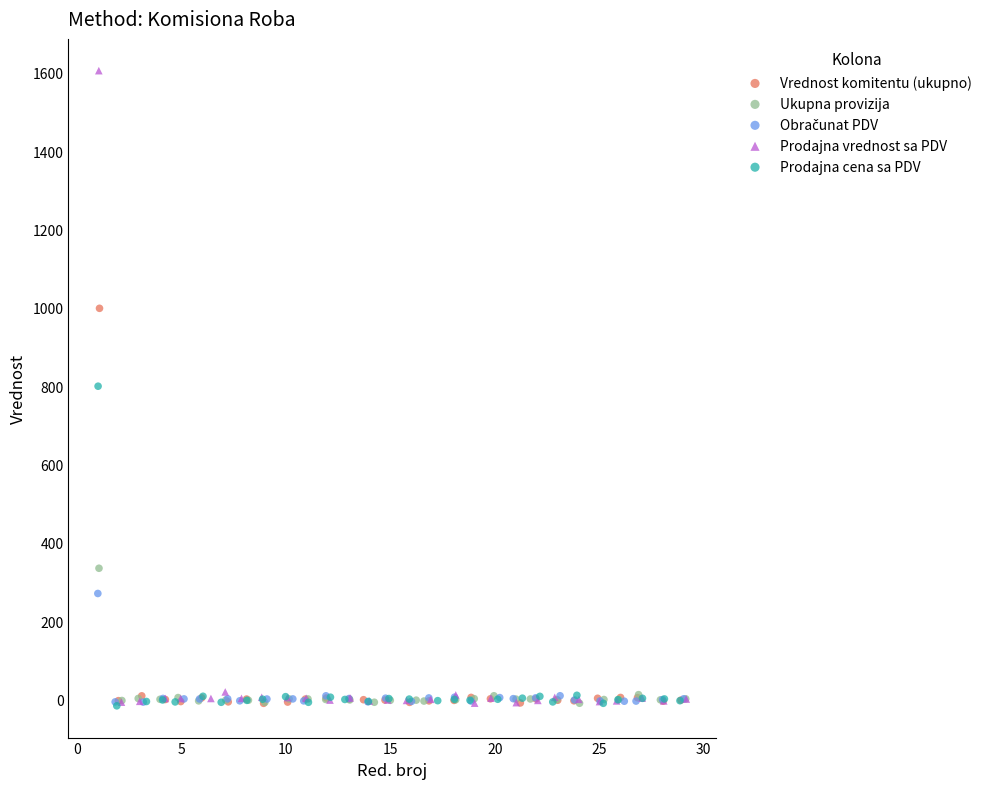

Which series reaches the maximum Y coordinate?

Prodajna vrednost sa PDV